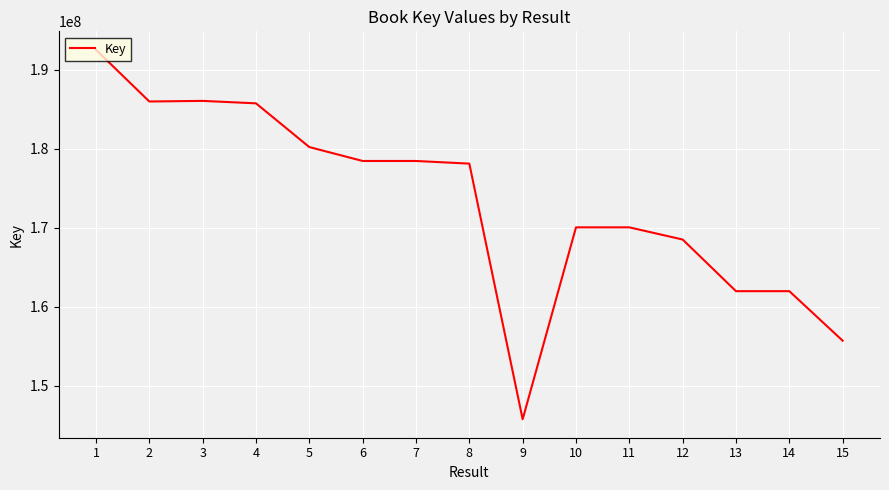

True or false: the data shows 279767072 at 1.

False